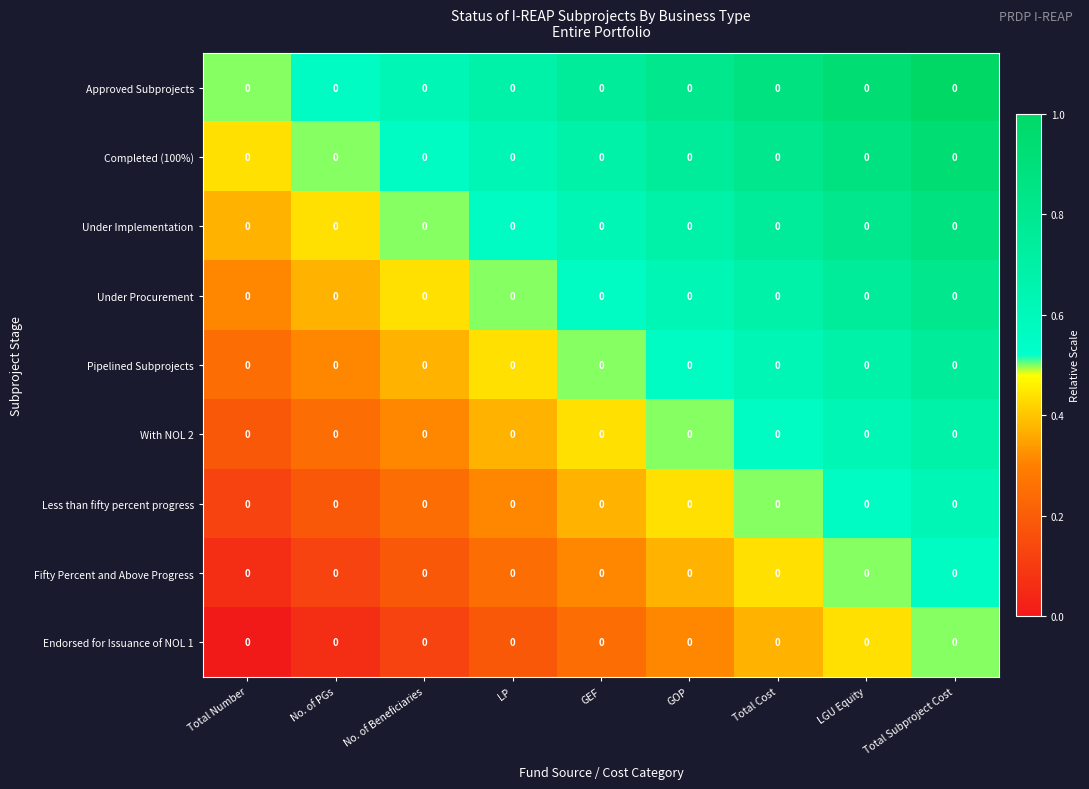

Reading right to left, transcribe all the data shown in this chart.

Approved Subprojects: Total Subproject Cost=0.0	LGU Equity=0.0	Total Cost=0.0	GOP=0.0	GEF=0.0	LP=0.0	No. of Beneficiaries=0.0	No. of PGs=0.0	Total Number=0.0
Completed (100%): Total Subproject Cost=0.0	LGU Equity=0.0	Total Cost=0.0	GOP=0.0	GEF=0.0	LP=0.0	No. of Beneficiaries=0.0	No. of PGs=0.0	Total Number=0.0
Under Implementation: Total Subproject Cost=0.0	LGU Equity=0.0	Total Cost=0.0	GOP=0.0	GEF=0.0	LP=0.0	No. of Beneficiaries=0.0	No. of PGs=0.0	Total Number=0.0
Under Procurement: Total Subproject Cost=0.0	LGU Equity=0.0	Total Cost=0.0	GOP=0.0	GEF=0.0	LP=0.0	No. of Beneficiaries=0.0	No. of PGs=0.0	Total Number=0.0
Pipelined Subprojects: Total Subproject Cost=0.0	LGU Equity=0.0	Total Cost=0.0	GOP=0.0	GEF=0.0	LP=0.0	No. of Beneficiaries=0.0	No. of PGs=0.0	Total Number=0.0
With NOL 2: Total Subproject Cost=0.0	LGU Equity=0.0	Total Cost=0.0	GOP=0.0	GEF=0.0	LP=0.0	No. of Beneficiaries=0.0	No. of PGs=0.0	Total Number=0.0
Less than fifty percent progress: Total Subproject Cost=0.0	LGU Equity=0.0	Total Cost=0.0	GOP=0.0	GEF=0.0	LP=0.0	No. of Beneficiaries=0.0	No. of PGs=0.0	Total Number=0.0
Fifty Percent and Above Progress: Total Subproject Cost=0.0	LGU Equity=0.0	Total Cost=0.0	GOP=0.0	GEF=0.0	LP=0.0	No. of Beneficiaries=0.0	No. of PGs=0.0	Total Number=0.0
Endorsed for Issuance of NOL 1: Total Subproject Cost=0.0	LGU Equity=0.0	Total Cost=0.0	GOP=0.0	GEF=0.0	LP=0.0	No. of Beneficiaries=0.0	No. of PGs=0.0	Total Number=0.0